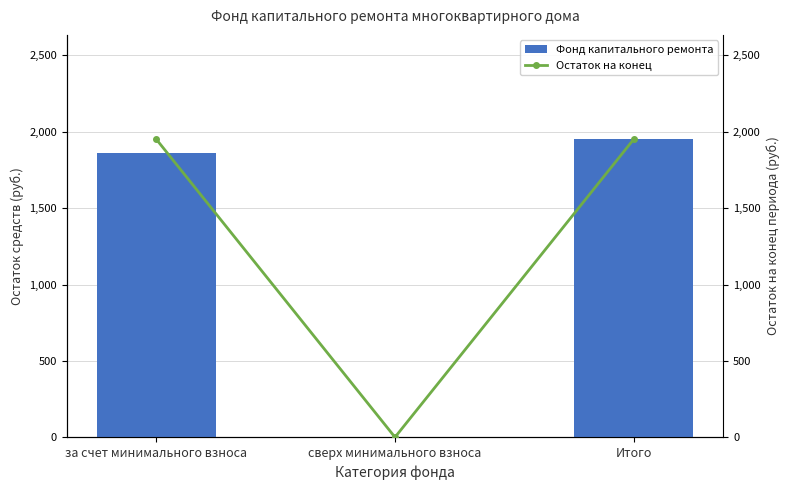

How many values in the Фонд капитального ремонта series exceed 1859?

2